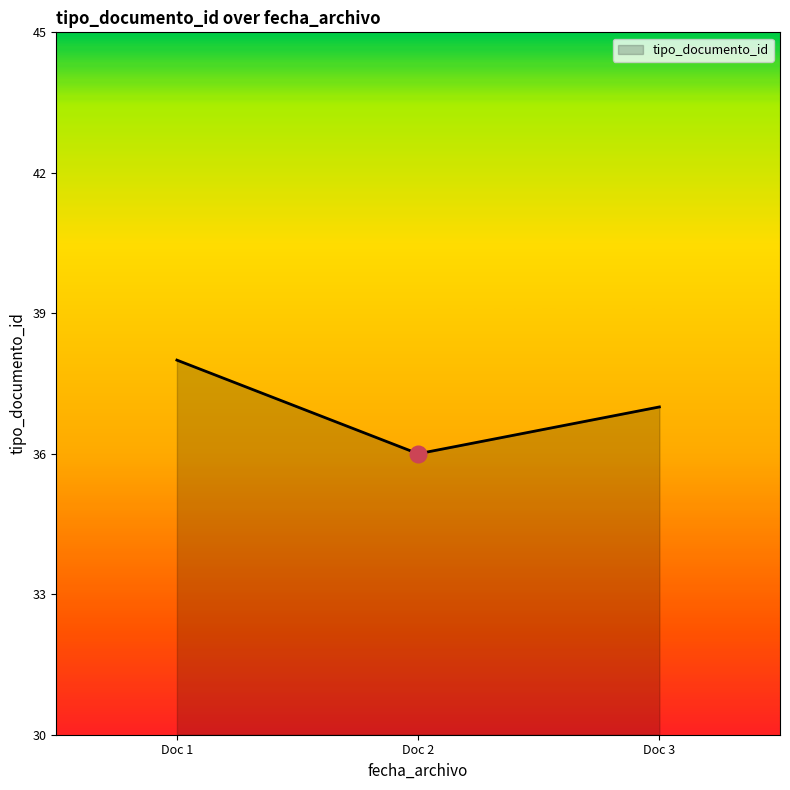

Is it true that the value at Doc 1 is 38?

True